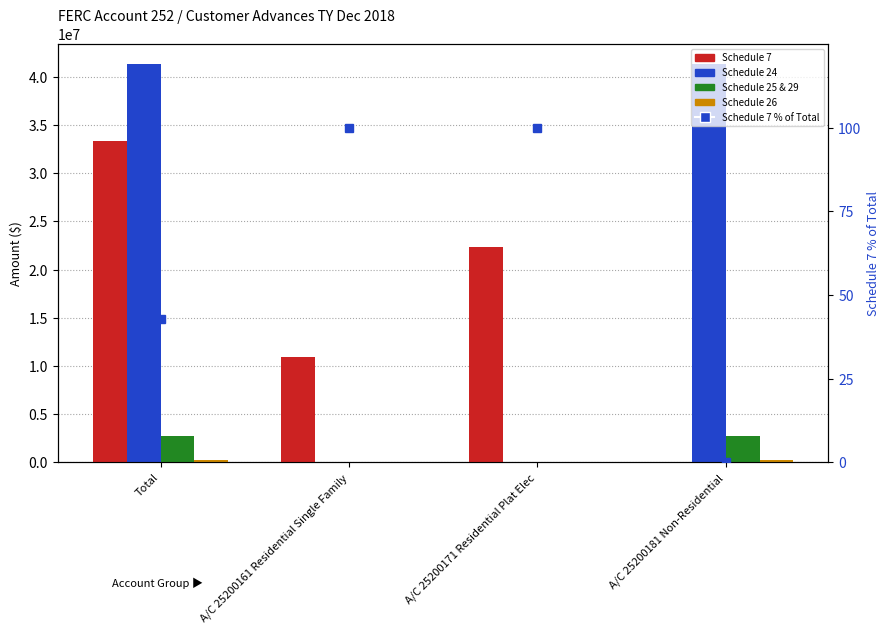

Does the chart contain any negative values?

No